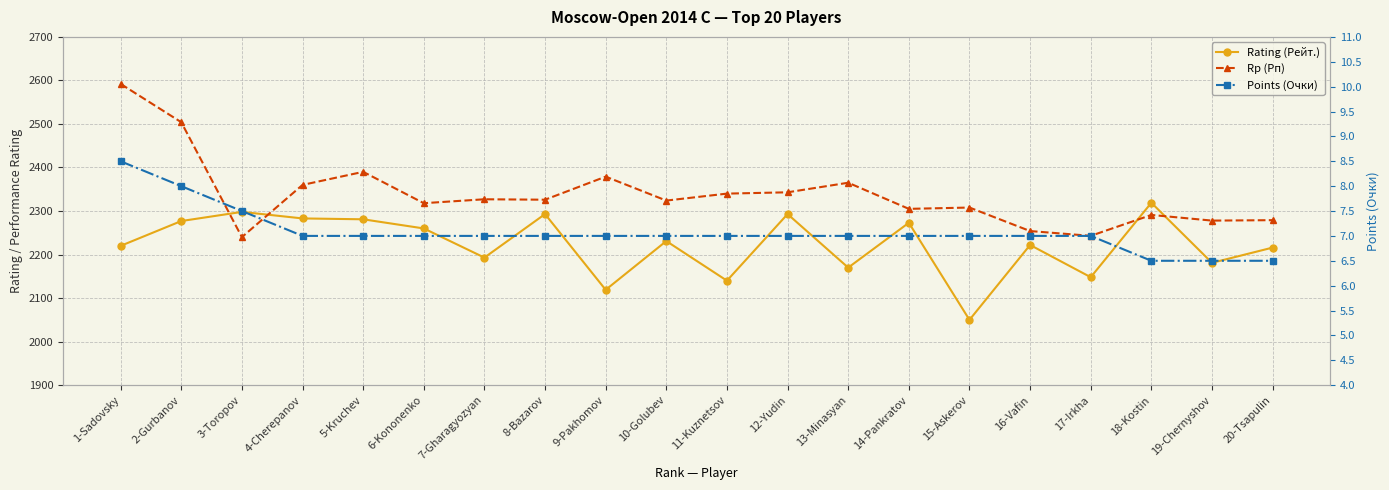

What is the label of the 20th point from the left?

20-Tsapulin